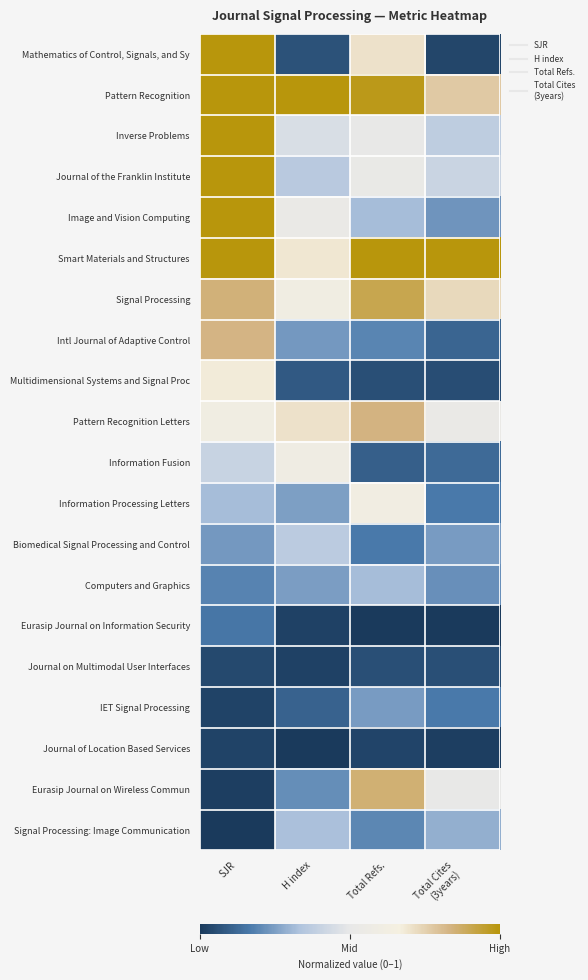

Reading right to left, list all the values displayed in this chart.

Mathematics of Control, Signals, and Sy: Total Cites
(3years)=0.0	Total Refs.=0.7	H index=0.1	SJR=1.0
Pattern Recognition: Total Cites
(3years)=0.8	Total Refs.=1.0	H index=1.0	SJR=1.0
Inverse Problems: Total Cites
(3years)=0.4	Total Refs.=0.5	H index=0.5	SJR=1.0
Journal of the Franklin Institute: Total Cites
(3years)=0.4	Total Refs.=0.5	H index=0.4	SJR=1.0
Image and Vision Computing: Total Cites
(3years)=0.2	Total Refs.=0.3	H index=0.5	SJR=1.0
Smart Materials and Structures: Total Cites
(3years)=1.0	Total Refs.=1.0	H index=0.7	SJR=1.0
Signal Processing: Total Cites
(3years)=0.7	Total Refs.=0.9	H index=0.6	SJR=0.8
Intl Journal of Adaptive Control: Total Cites
(3years)=0.1	Total Refs.=0.2	H index=0.2	SJR=0.8
Multidimensional Systems and Signal Proc: Total Cites
(3years)=0.1	Total Refs.=0.1	H index=0.1	SJR=0.7
Pattern Recognition Letters: Total Cites
(3years)=0.5	Total Refs.=0.8	H index=0.7	SJR=0.6
Information Fusion: Total Cites
(3years)=0.1	Total Refs.=0.1	H index=0.6	SJR=0.4
Information Processing Letters: Total Cites
(3years)=0.2	Total Refs.=0.6	H index=0.3	SJR=0.3
Biomedical Signal Processing and Control: Total Cites
(3years)=0.2	Total Refs.=0.2	H index=0.4	SJR=0.2
Computers and Graphics: Total Cites
(3years)=0.2	Total Refs.=0.3	H index=0.2	SJR=0.2
Eurasip Journal on Information Security: Total Cites
(3years)=0.0	Total Refs.=0.0	H index=0.0	SJR=0.2
Journal on Multimodal User Interfaces: Total Cites
(3years)=0.1	Total Refs.=0.1	H index=0.0	SJR=0.0
IET Signal Processing: Total Cites
(3years)=0.2	Total Refs.=0.2	H index=0.1	SJR=0.0
Journal of Location Based Services: Total Cites
(3years)=0.0	Total Refs.=0.0	H index=0.0	SJR=0.0
Eurasip Journal on Wireless Commun: Total Cites
(3years)=0.5	Total Refs.=0.9	H index=0.2	SJR=0.0
Signal Processing: Image Communication: Total Cites
(3years)=0.3	Total Refs.=0.2	H index=0.3	SJR=0.0